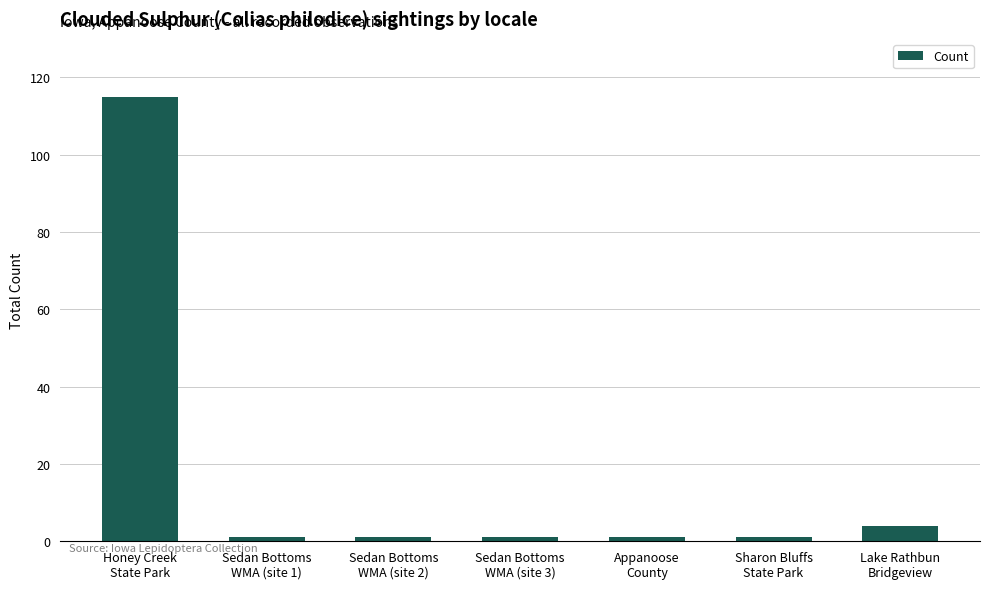

The value at Honey Creek
State Park is 50. True or false?

False